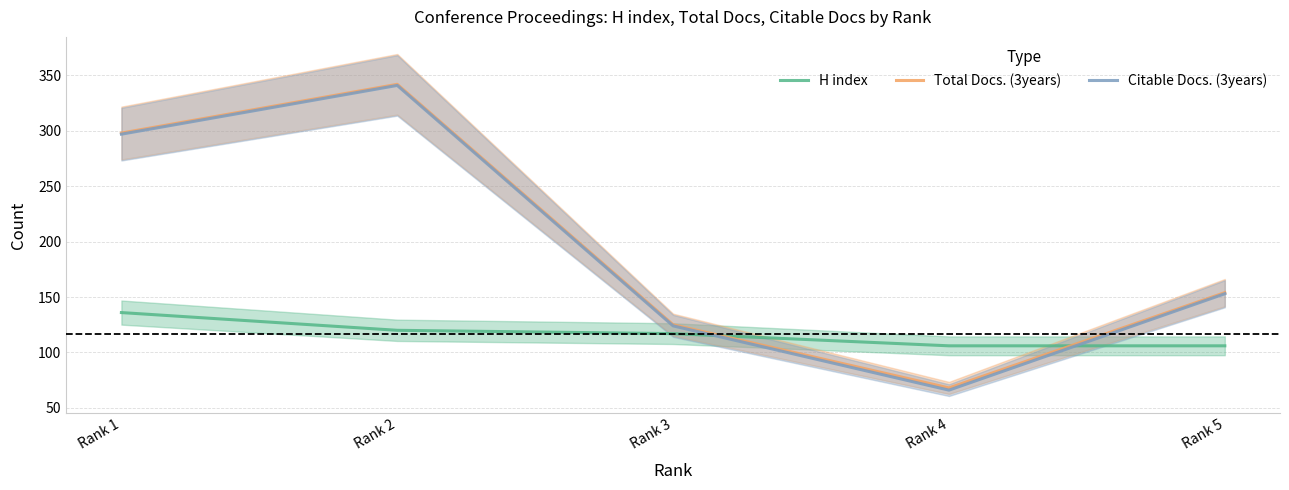

How many lines are shown in the chart?

3